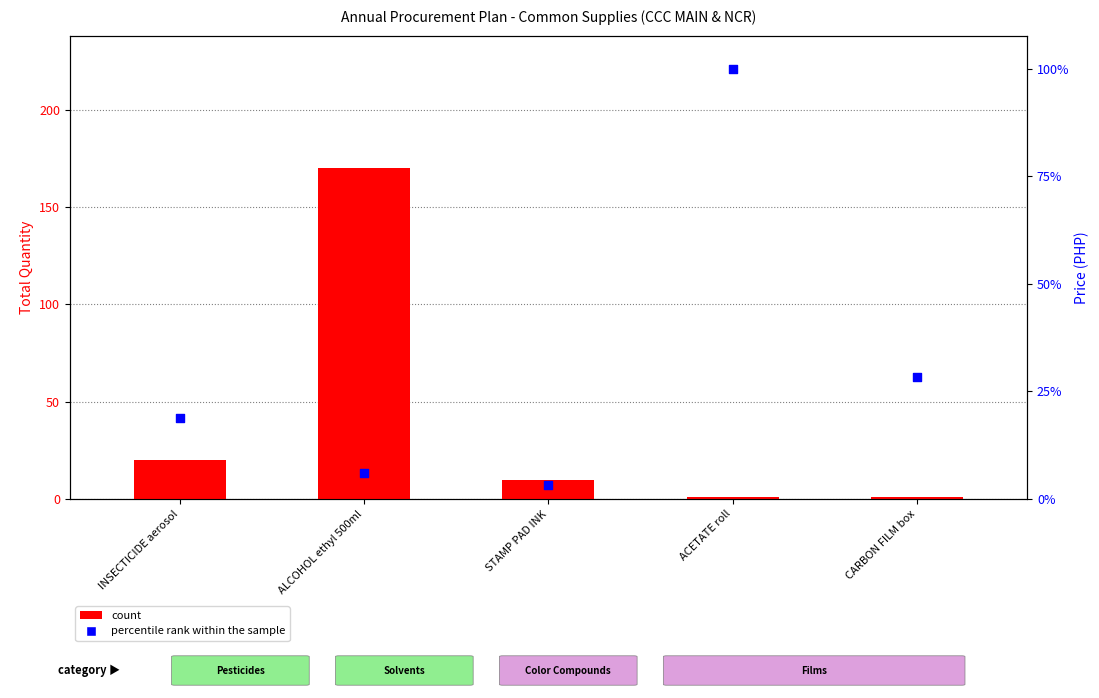

Is the value of count at ACETATE roll greater than the value of percentile rank within the sample at ALCOHOL ethyl 500ml?

No